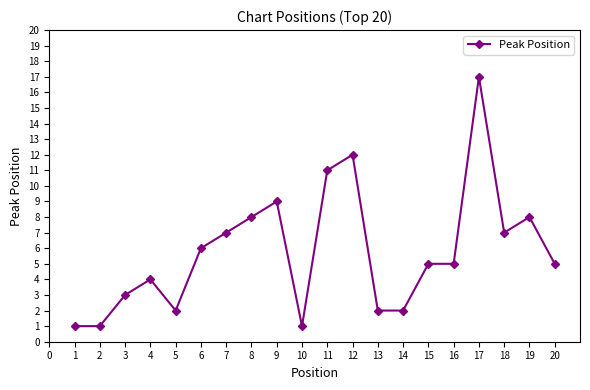

What is the value of the 1st point from the left?

1